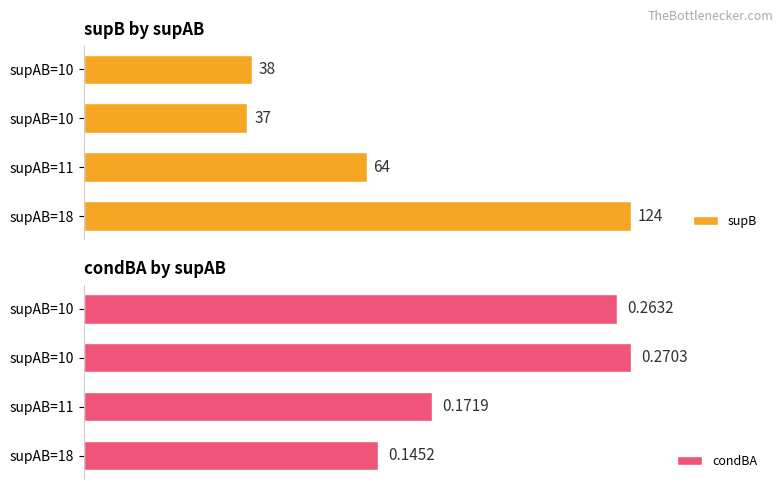

Which series changed the most between supAB=11 and supAB=10?

supB